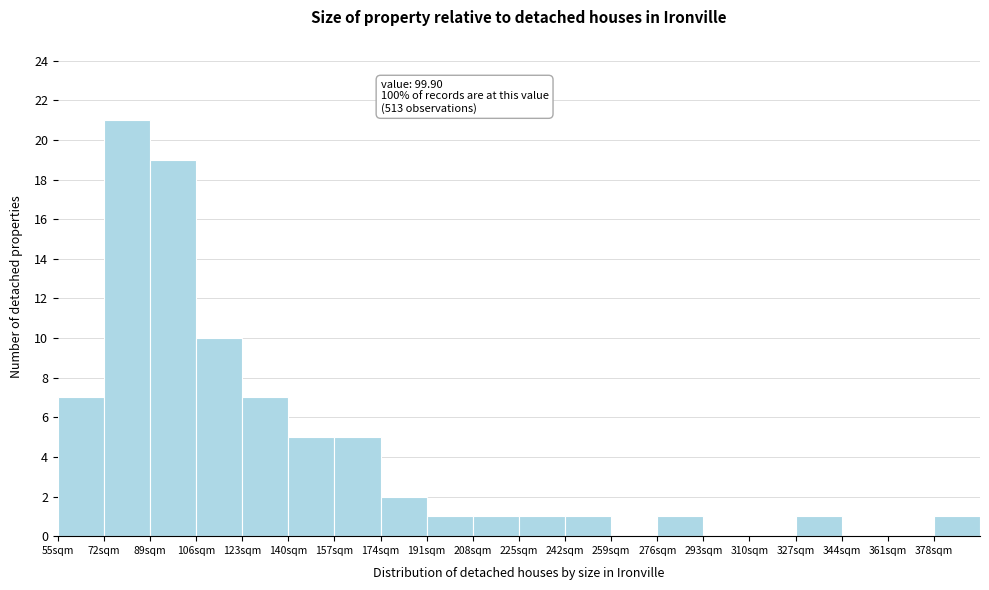

Which range on the x-axis has the tallest bar?

72 to 89